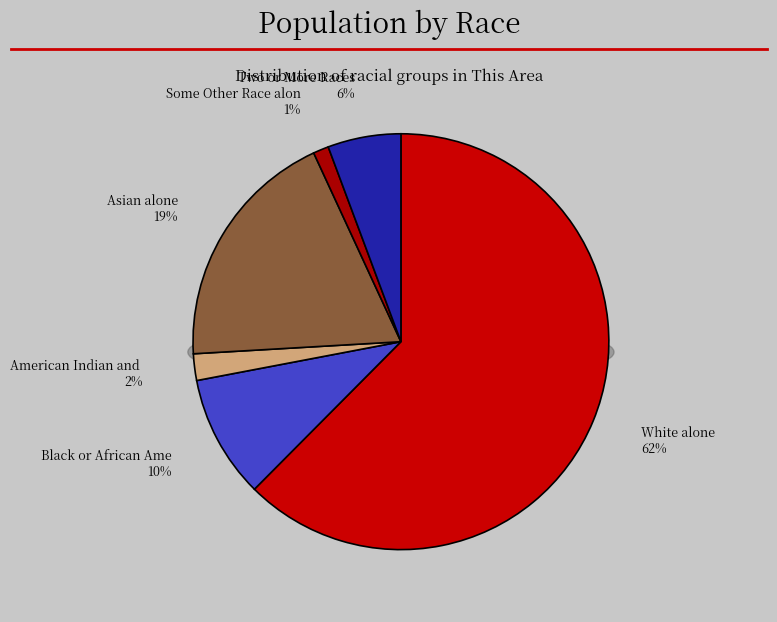

To the nearest percent, what is the difference between the largest and smallest slice percentages?

61%